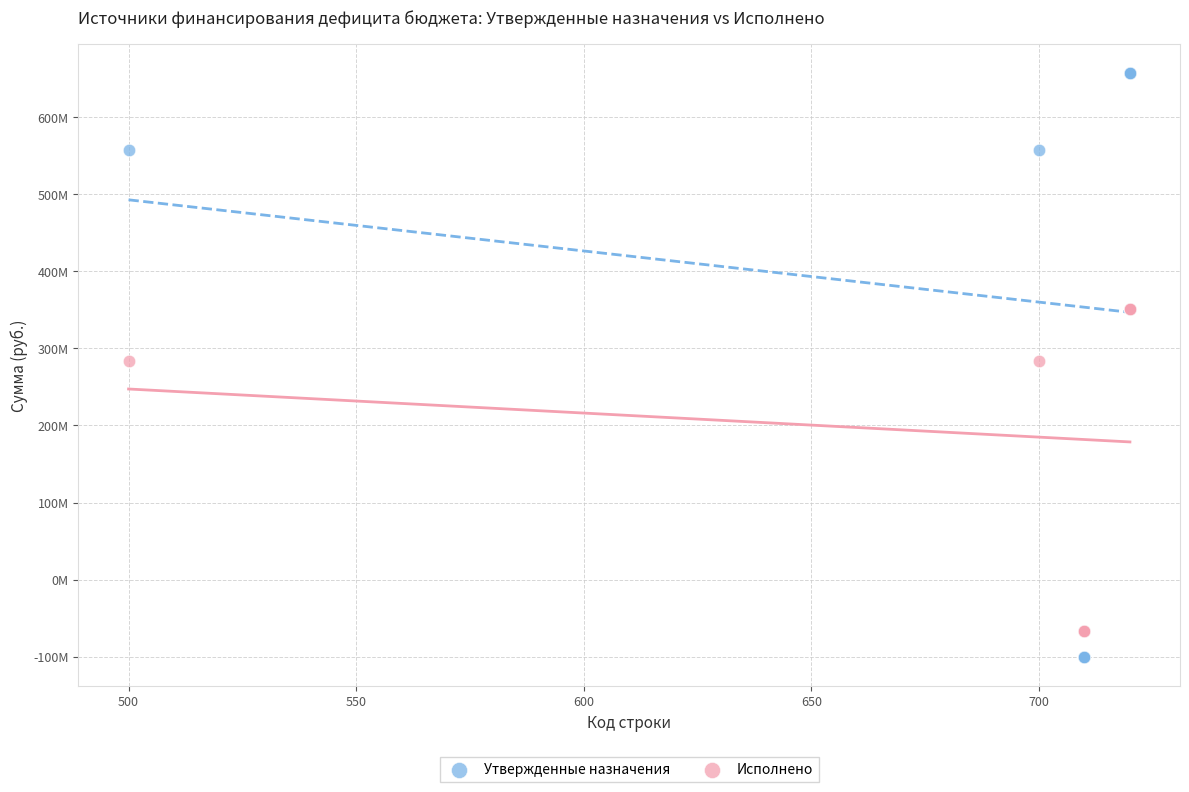

Which series contains the highest Y value?

Утвержденные назначения